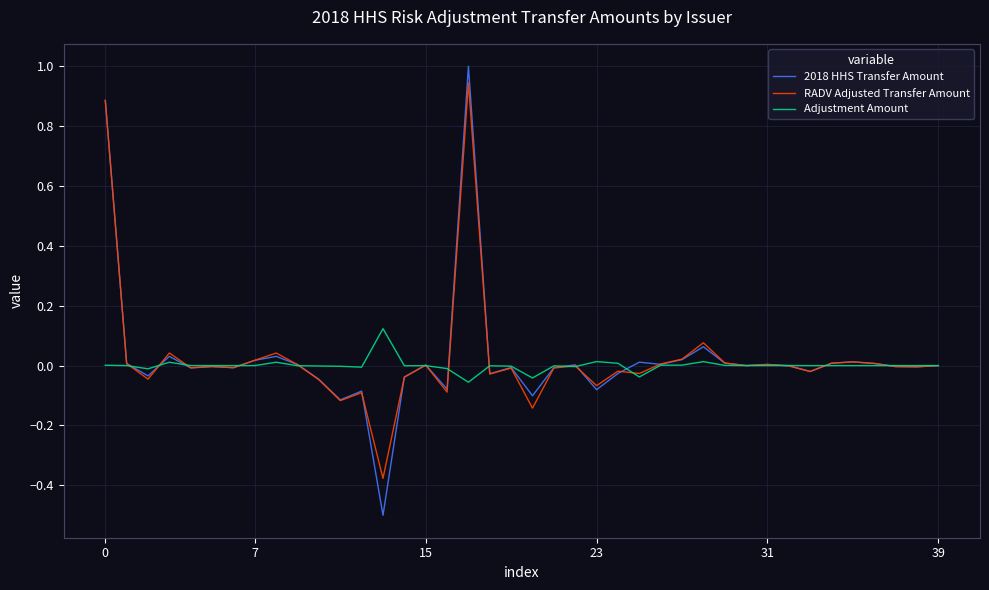

What is the maximum value shown in the chart?

1.0